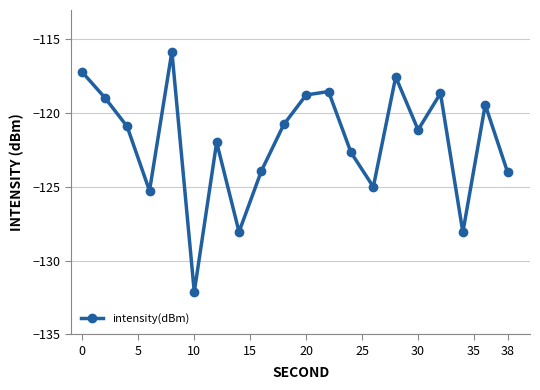

Reading left to right, transcribe all the data shown in this chart.

-117.2	-118.9	-120.9	-125.3	-115.8	-132.1	-122.0	-128.1	-123.9	-120.8	-118.8	-118.5	-122.7	-125.0	-117.5	-121.1	-118.7	-128.1	-119.4	-124.0